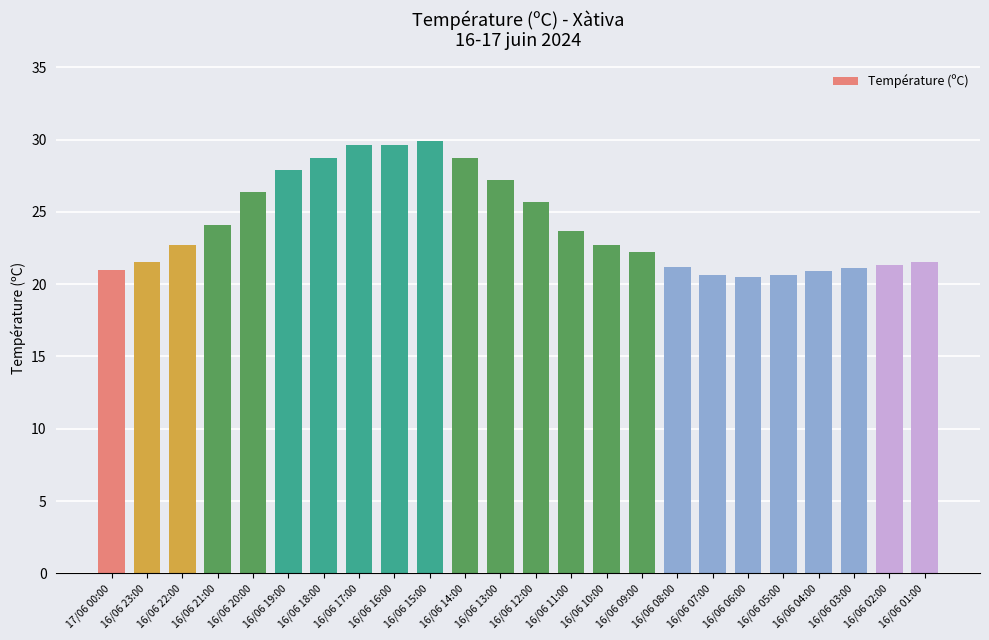

What is the label of the 16th bar from the left?

16/06 09:00